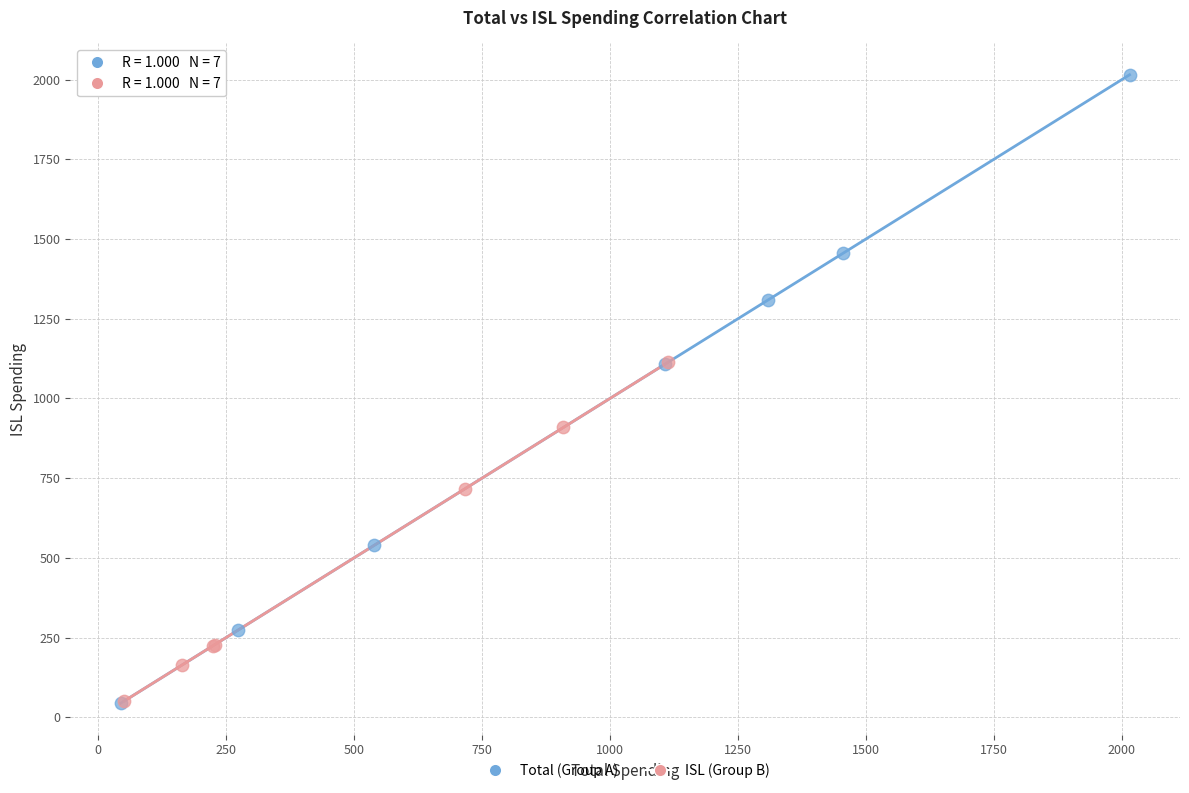

What are all the series names shown in the legend?

Total (Group A), ISL (Group B)